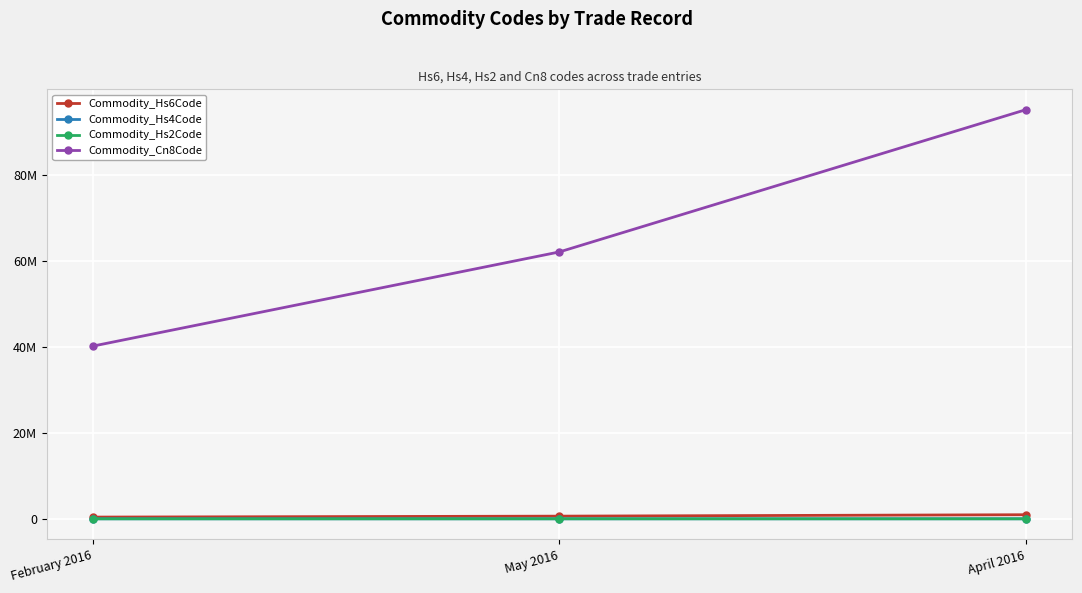

What is the difference between the maximum and minimum values in the Commodity_Hs4Code series?

5490